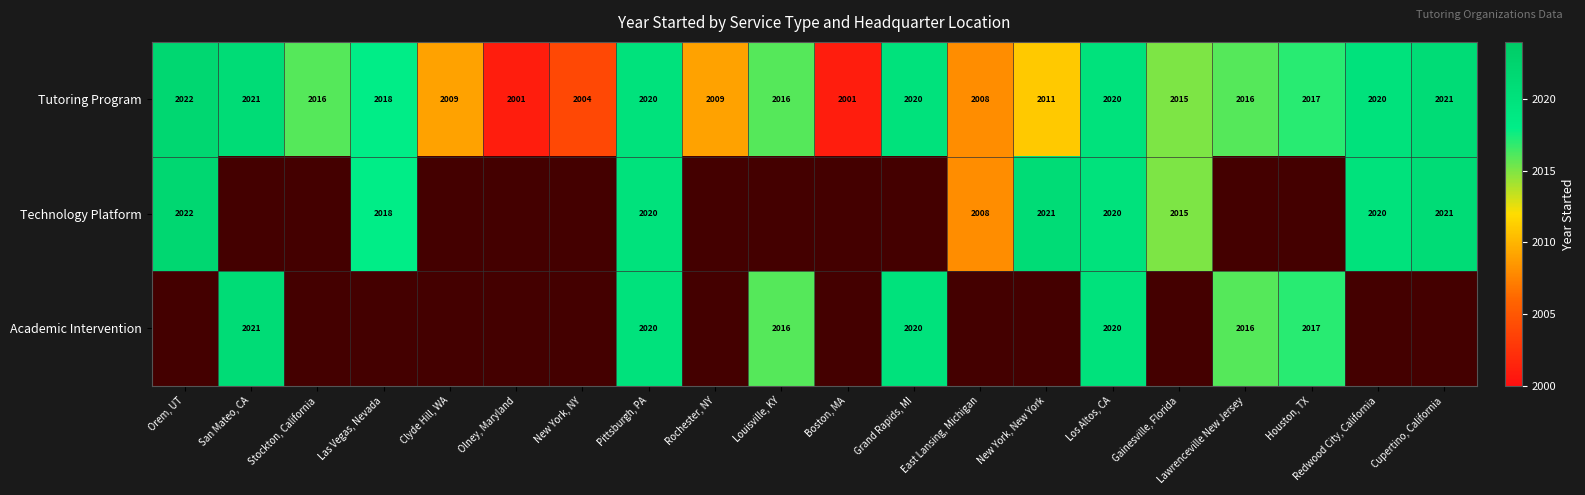

How many series are shown in this chart?

3